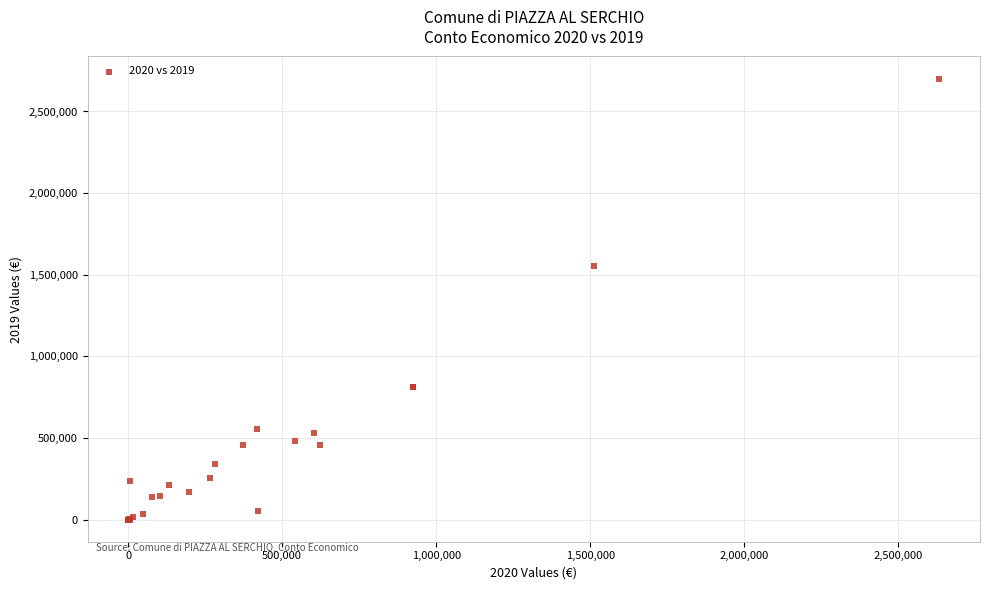

What Y value in the scatter plot is closest to 1350920?

1553258.7